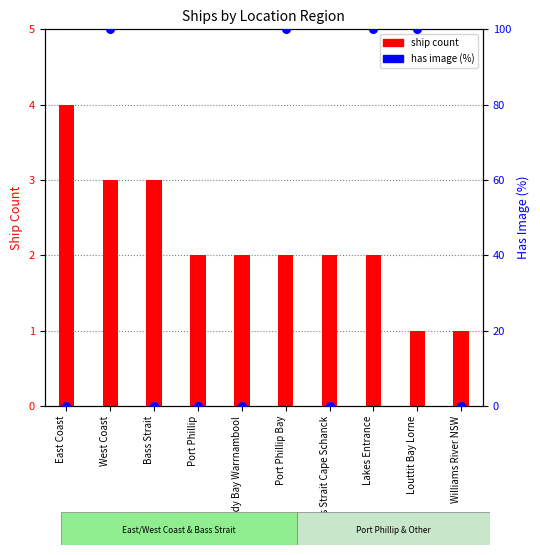

Which series contains the highest Y value?

has image (%)